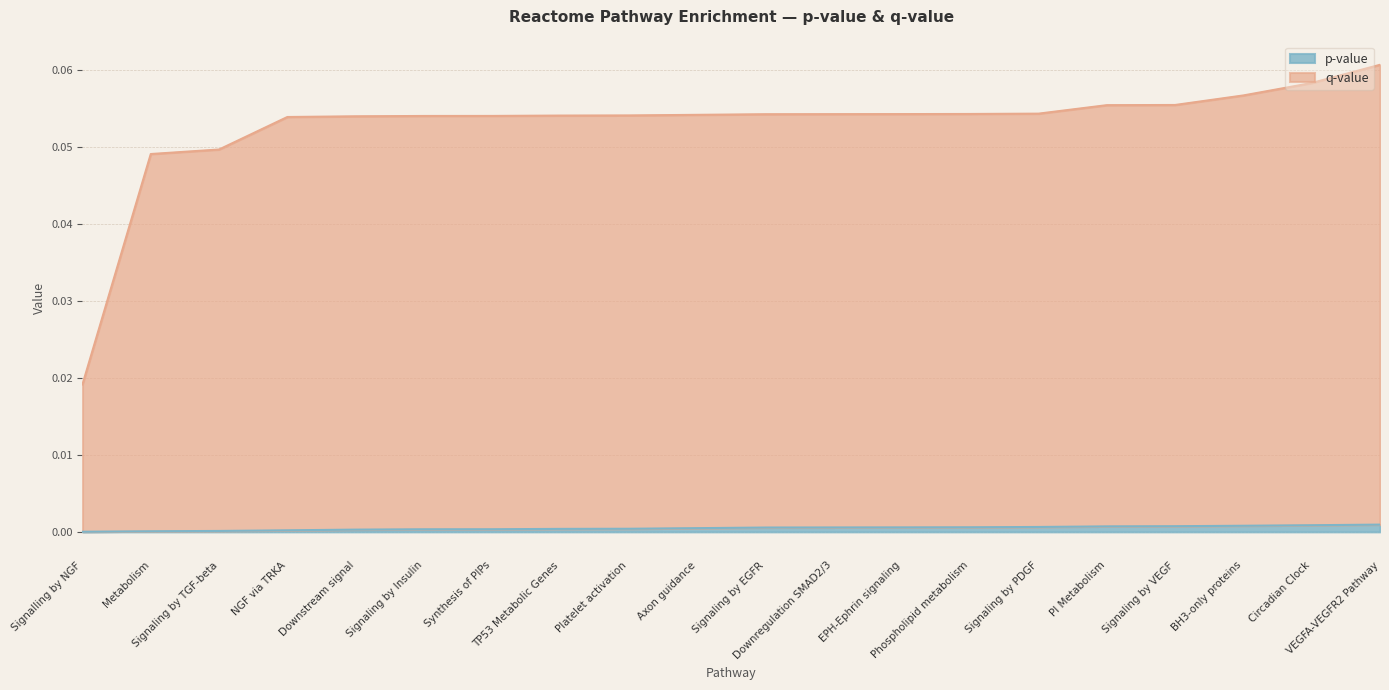

The p-value series shows 0.0 at Signaling by EGFR. True or false?

True